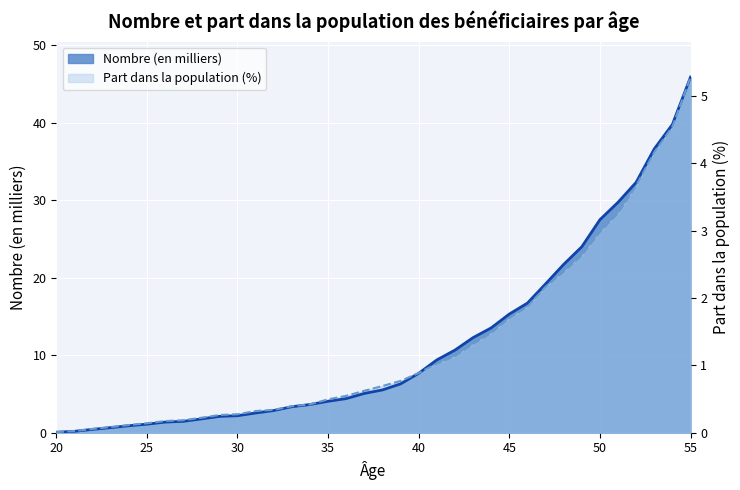

What is the difference between the highest and lowest values at 33?

0.1